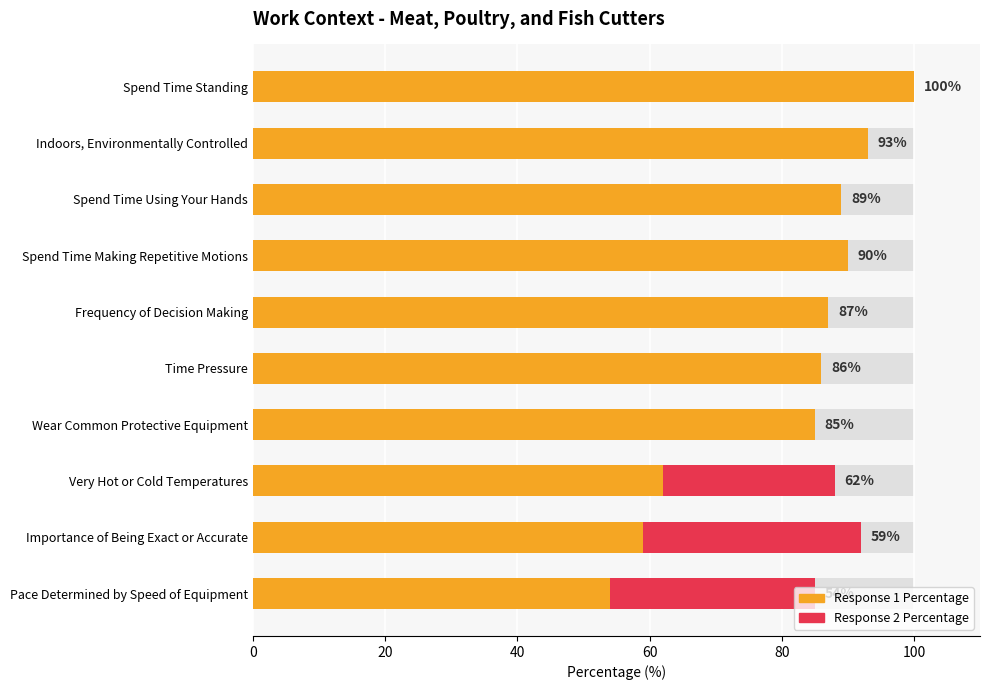

How many bars are there in total?

10